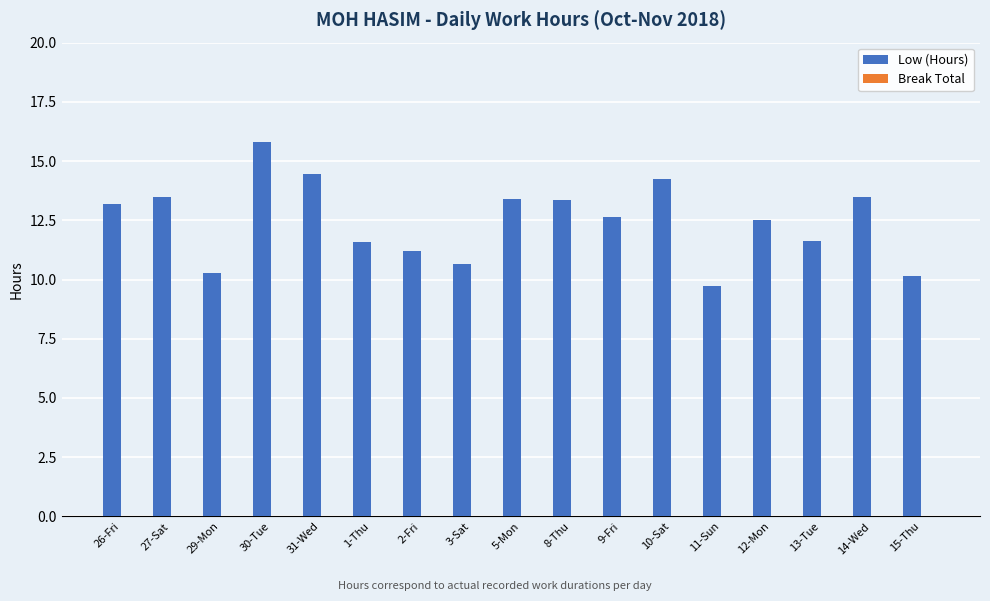

Approximately how many times larger is the value at 8-Thu compared to 5-Mon?

1.0